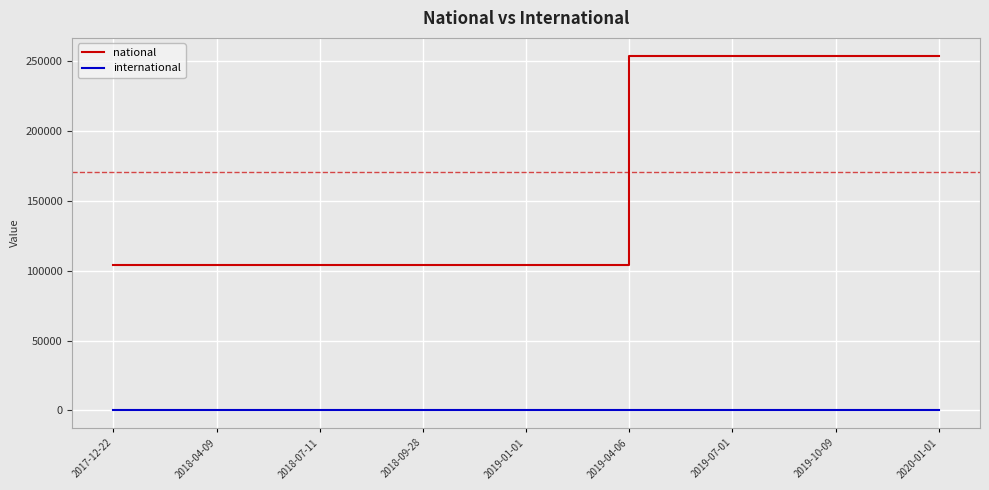

Which series has the largest range (max minus min)?

national